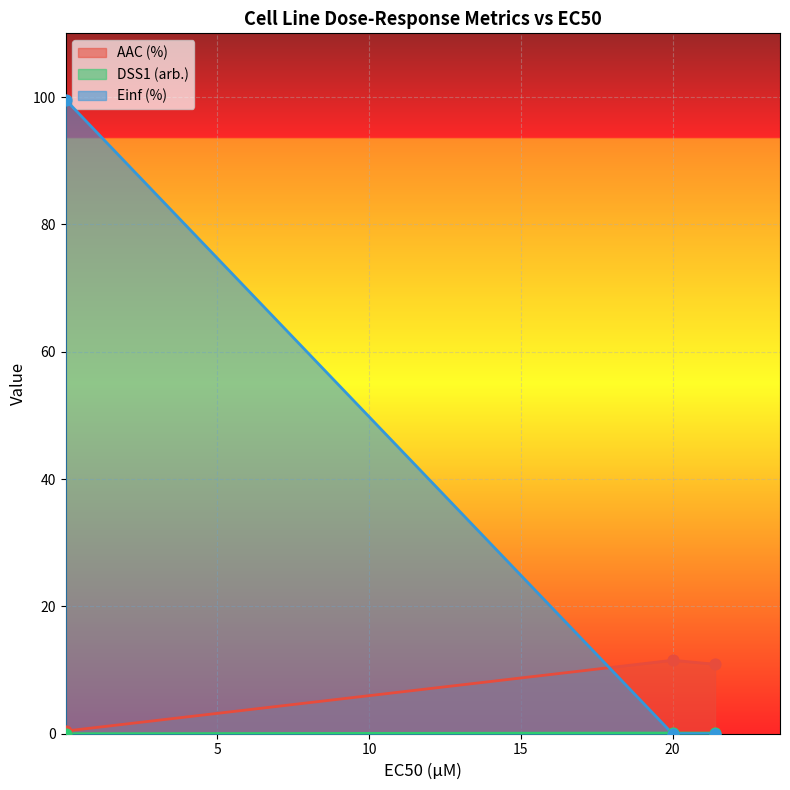

At how many categories does at least one series exceed 72?

1